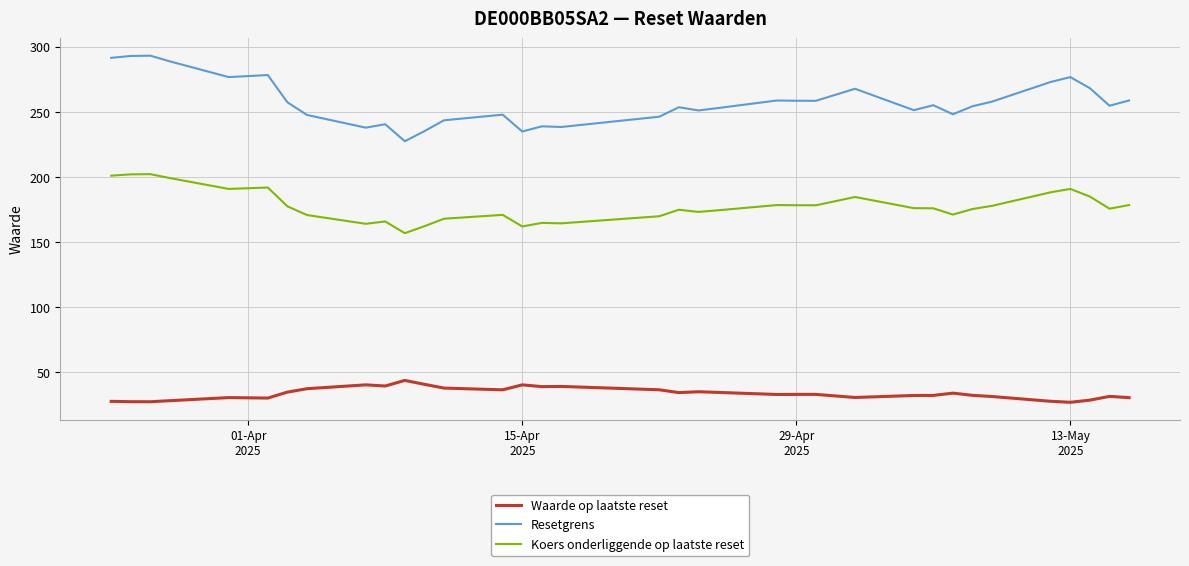

What is the average value of the Waarde op laatste reset series?

33.6